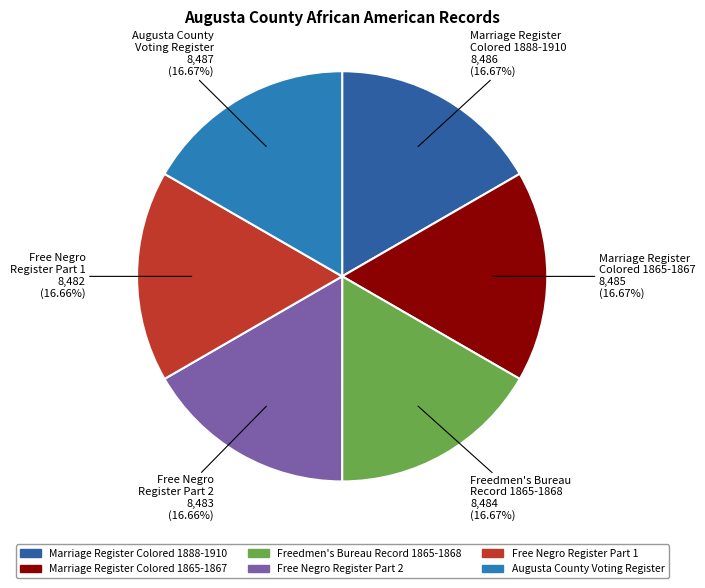

Does Marriage Register Colored 1865-1867 account for over 50% of the chart?

No